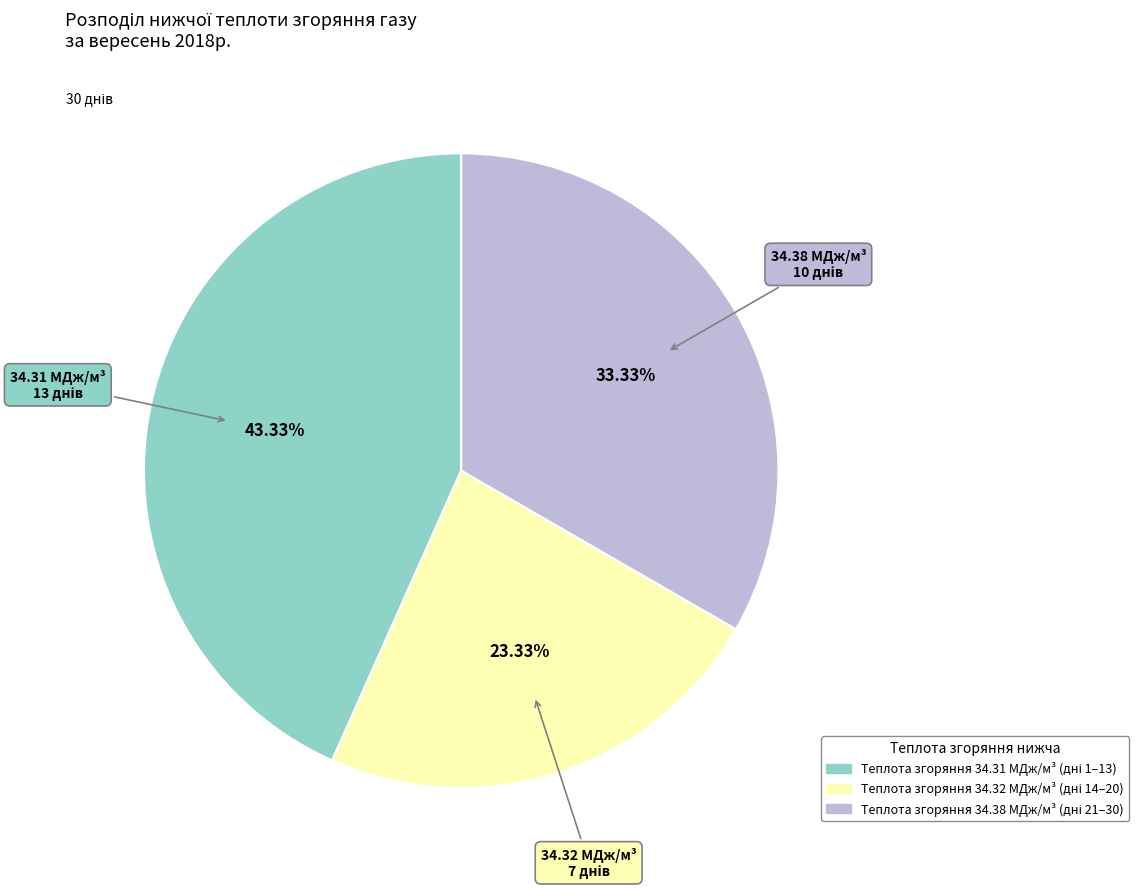

Does any single category account for the majority?

No